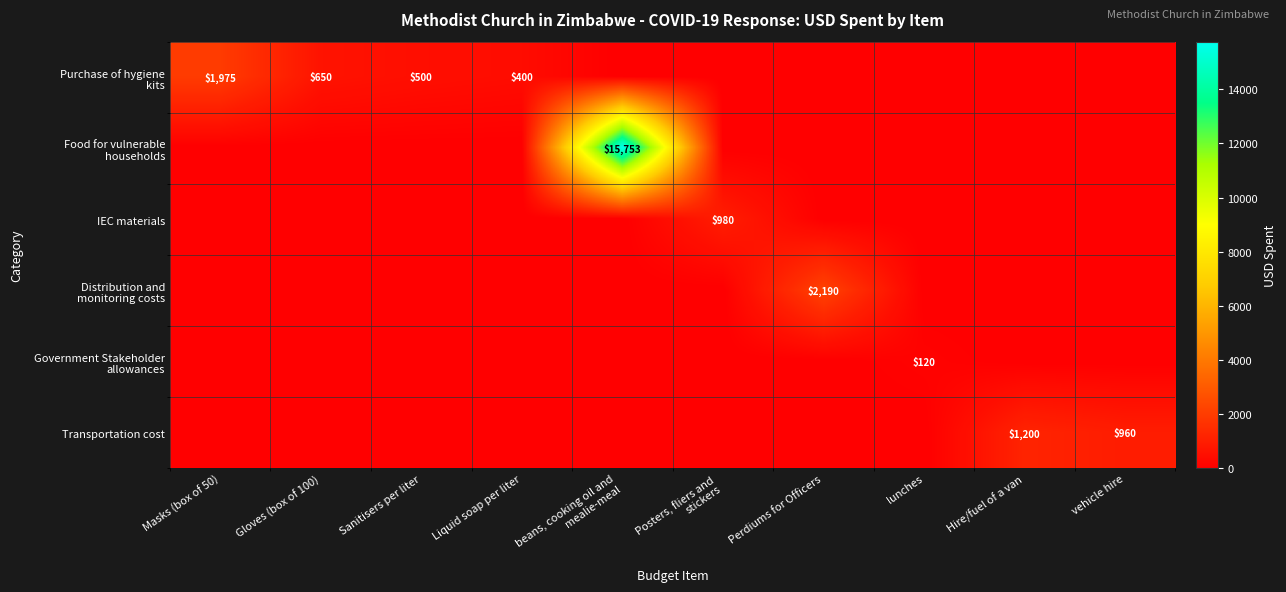

What is the spread (max minus min) of values at Posters, fliers and
stickers?

980.0